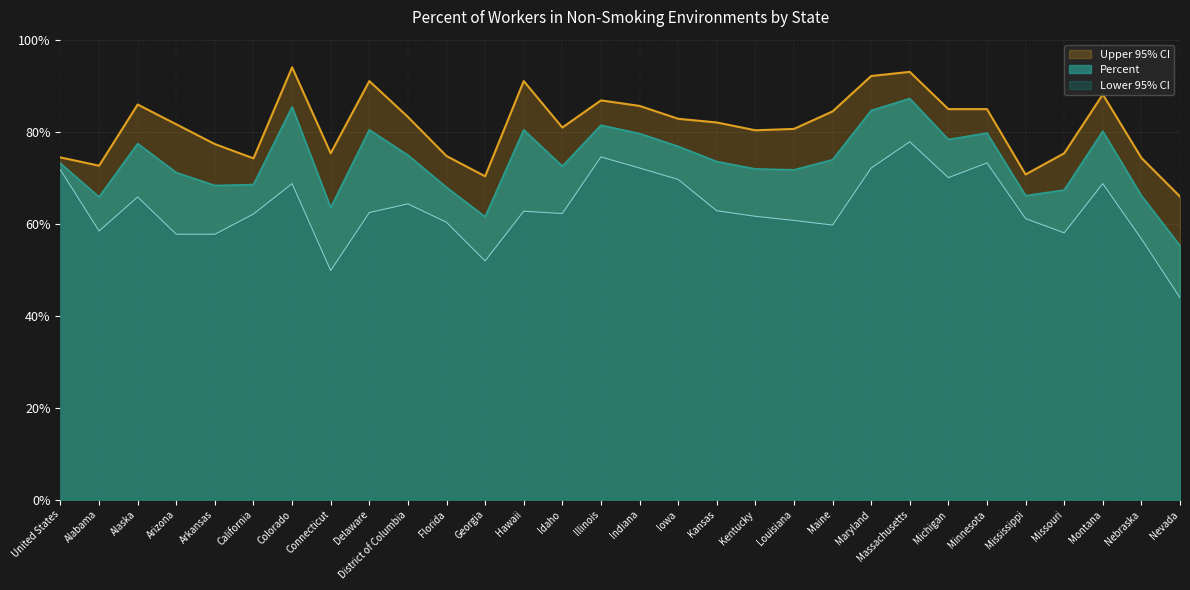

Rank the categories by Lower 95% CI value from lowest to highest.

Nevada, Connecticut, Georgia, Nebraska, Arizona, Arkansas, Missouri, Alabama, Maine, Florida, Louisiana, Mississippi, Kentucky, California, Idaho, Delaware, Hawaii, Kansas, District of Columbia, Alaska, Colorado, Montana, Iowa, Michigan, United States, Indiana, Maryland, Minnesota, Illinois, Massachusetts